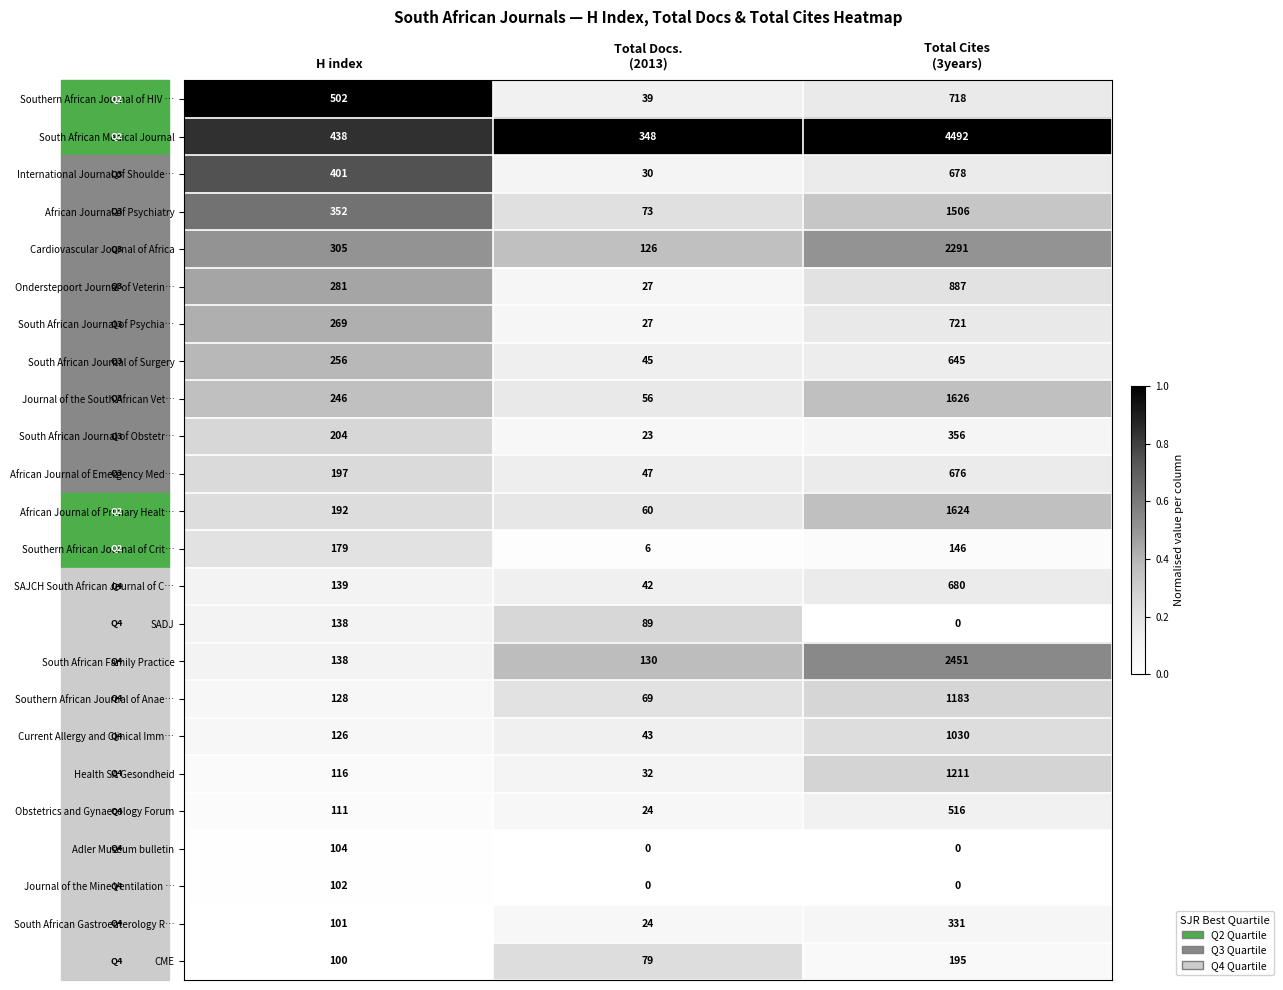

Rank the series by their maximum value, from lowest to highest.

Journal of the Mine Ventilation …, Adler Museum bulletin, SADJ, Southern African Journal of Crit…, CME, South African Gastroenterology R…, South African Journal of Obstetr…, Obstetrics and Gynaecology Forum, South African Journal of Surgery, African Journal of Emergency Med…, International Journal of Shoulde…, SAJCH South African Journal of C…, Southern African Journal of HIV …, South African Journal of Psychia…, Onderstepoort Journal of Veterin…, Current Allergy and Clinical Imm…, Southern African Journal of Anae…, Health SA Gesondheid, African Journal of Psychiatry, African Journal of Primary Healt…, Journal of the South African Vet…, Cardiovascular Journal of Africa, South African Family Practice, South African Medical Journal